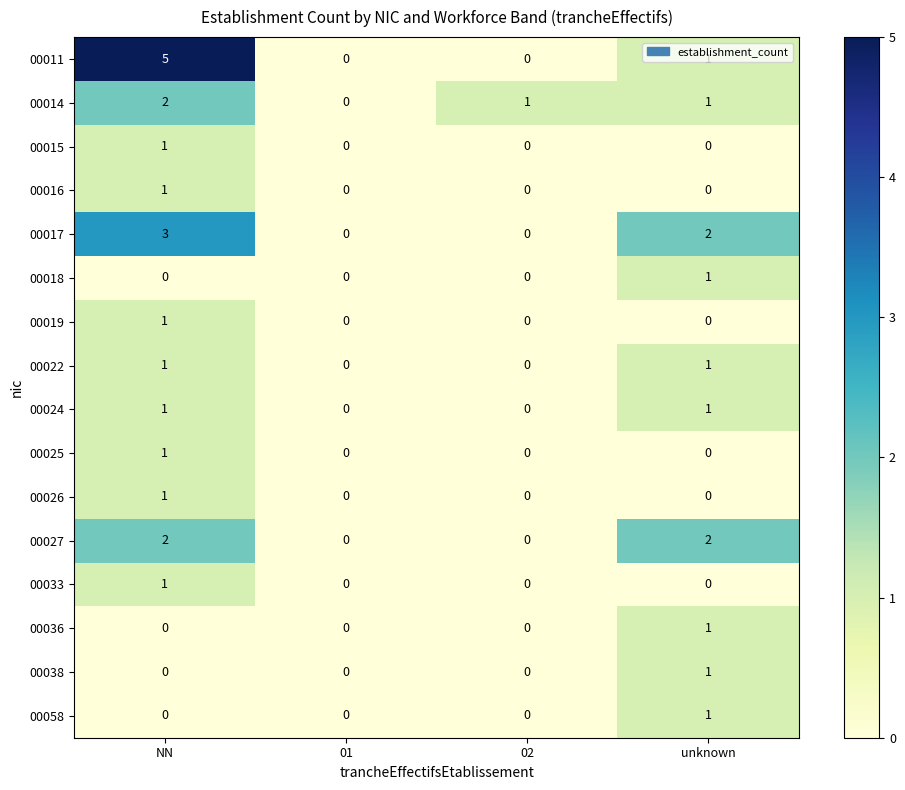

Which series has the widest spread of values?

00011